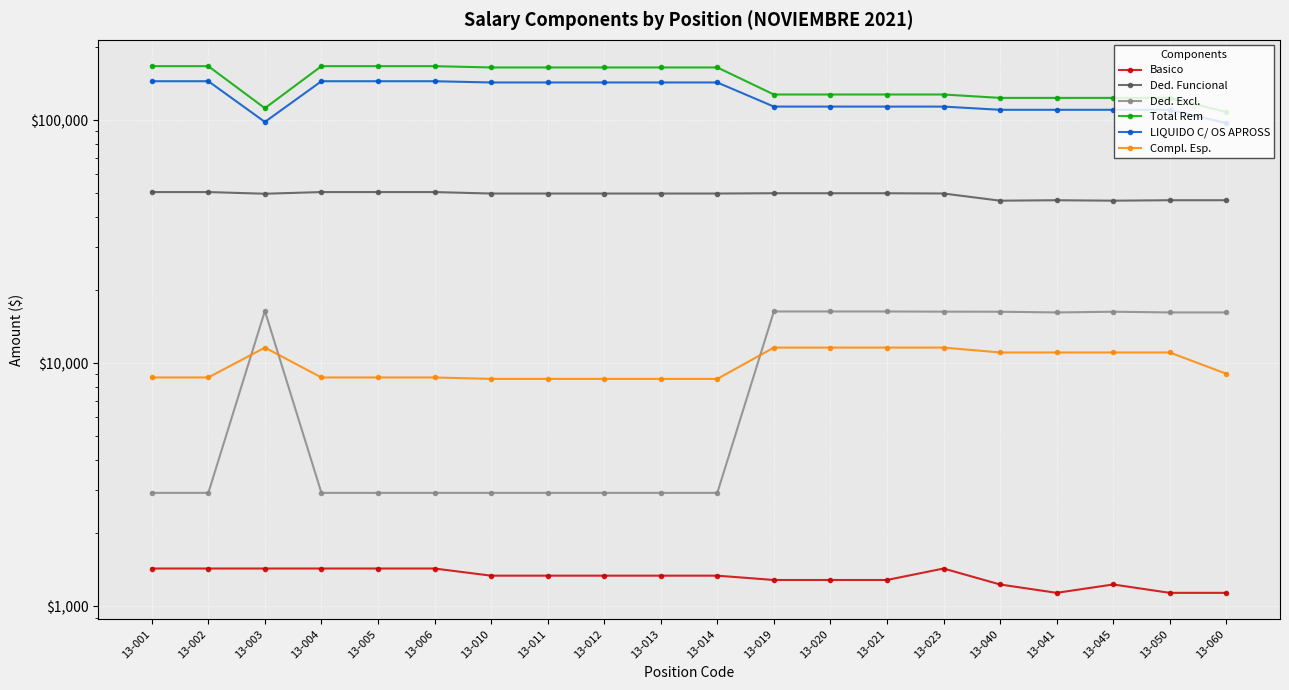

Which category has the highest value across all series?

13-001